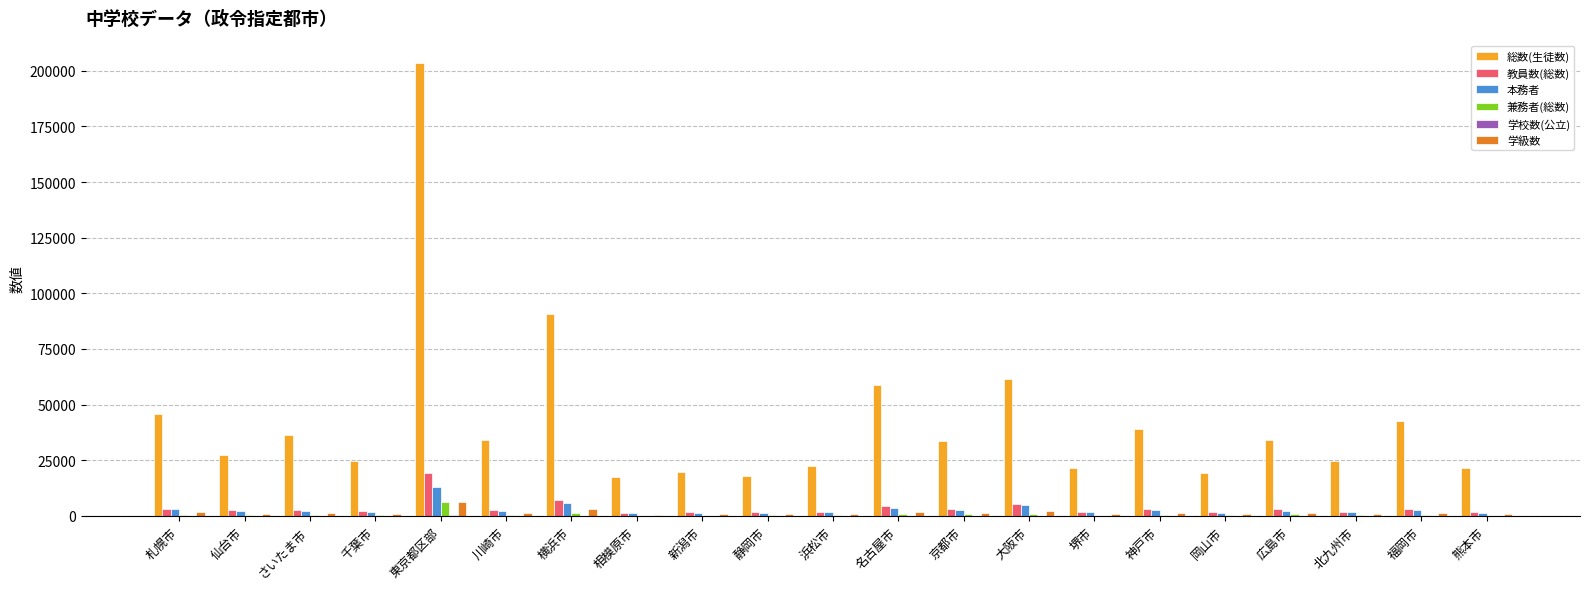

Which series has the largest range (max minus min)?

総数(生徒数)